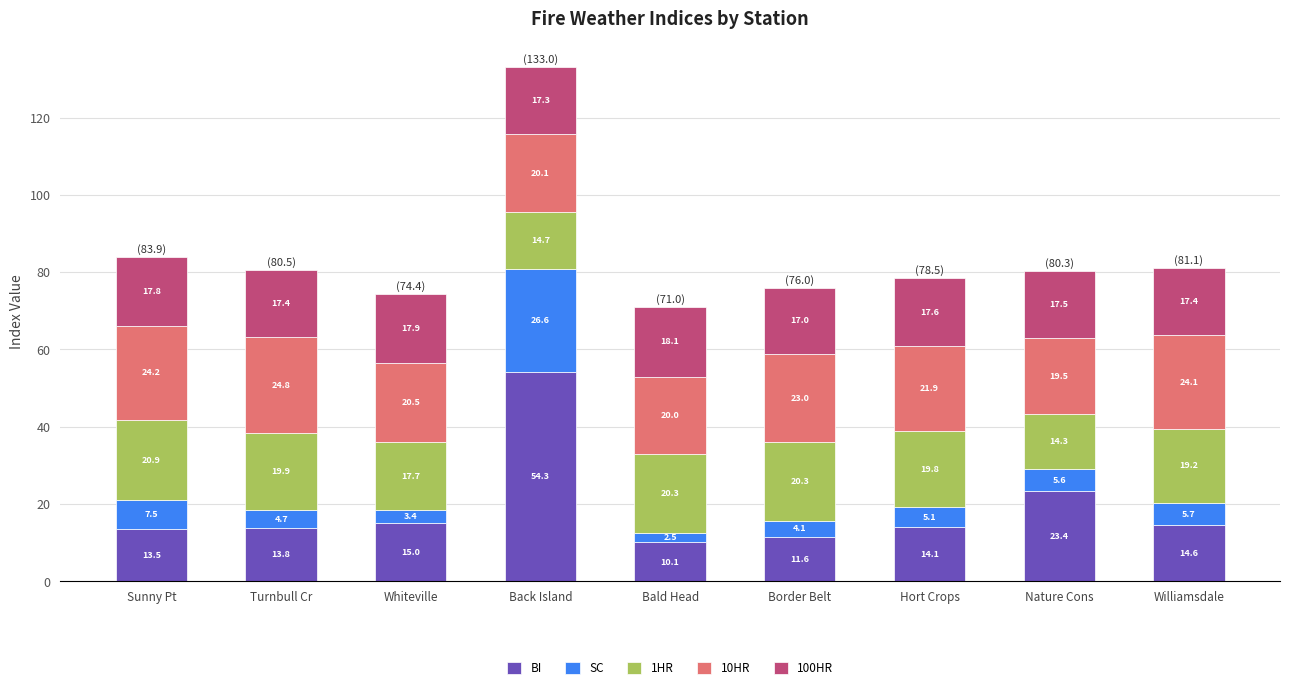

How many values in the BI series are below 14?

4